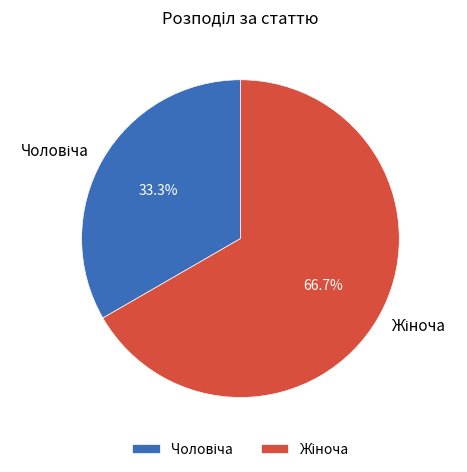

Is there any slice that represents more than half of the pie?

Yes